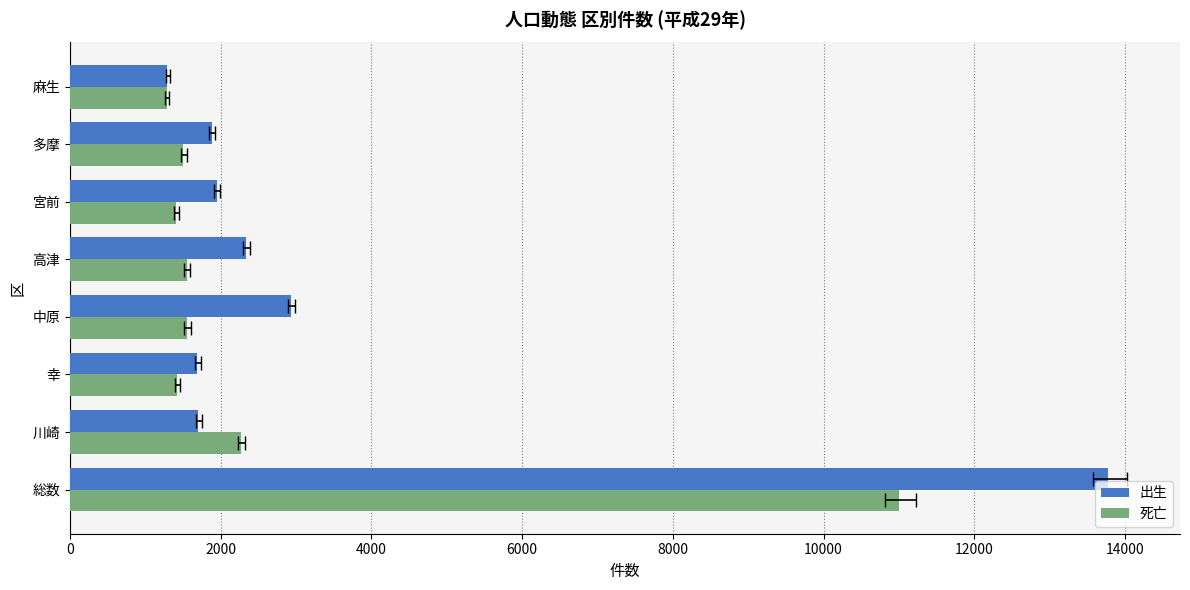

What is the sum of all 死亡 values?

21994